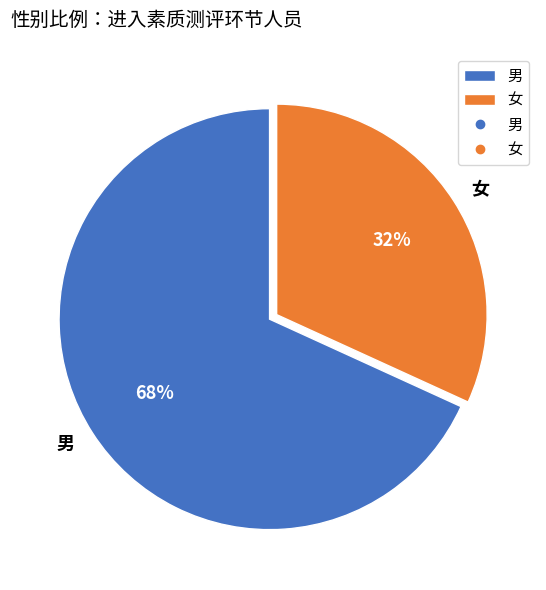

Which category has the smallest portion of the pie?

女